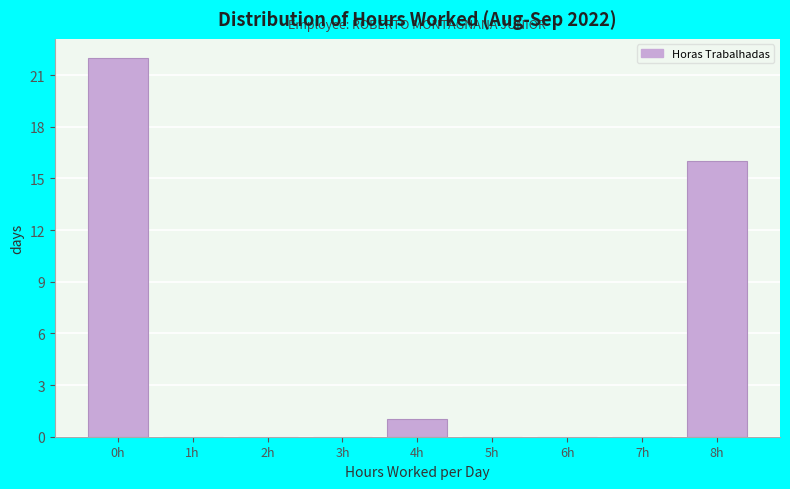

Reading left to right, list every bar in this chart as the range it spans on the x-axis followed by its height. The values are not printed on the chart, so give them approximately, as read against the axis.

-0.5 to 0.5: 22
0.5 to 1.5: 0
1.5 to 2.5: 0
2.5 to 3.5: 0
3.5 to 4.5: 1
4.5 to 5.5: 0
5.5 to 6.5: 0
6.5 to 7.5: 0
7.5 to 8.5: 16